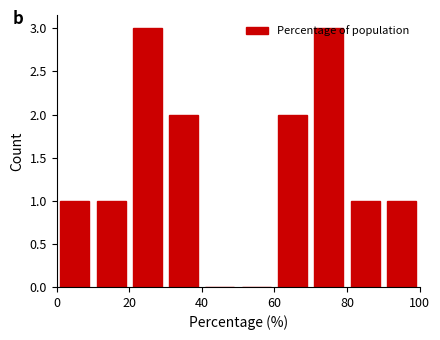

Reading left to right, transcribe this chart: for each bar, give the range it covers on the x-axis and its height. The values are not printed on the chart, so give them approximately, as read against the axis.

0 to 10: 1
10 to 20: 1
20 to 30: 3
30 to 40: 2
40 to 50: 0
50 to 60: 0
60 to 70: 2
70 to 80: 3
80 to 90: 1
90 to 100: 1